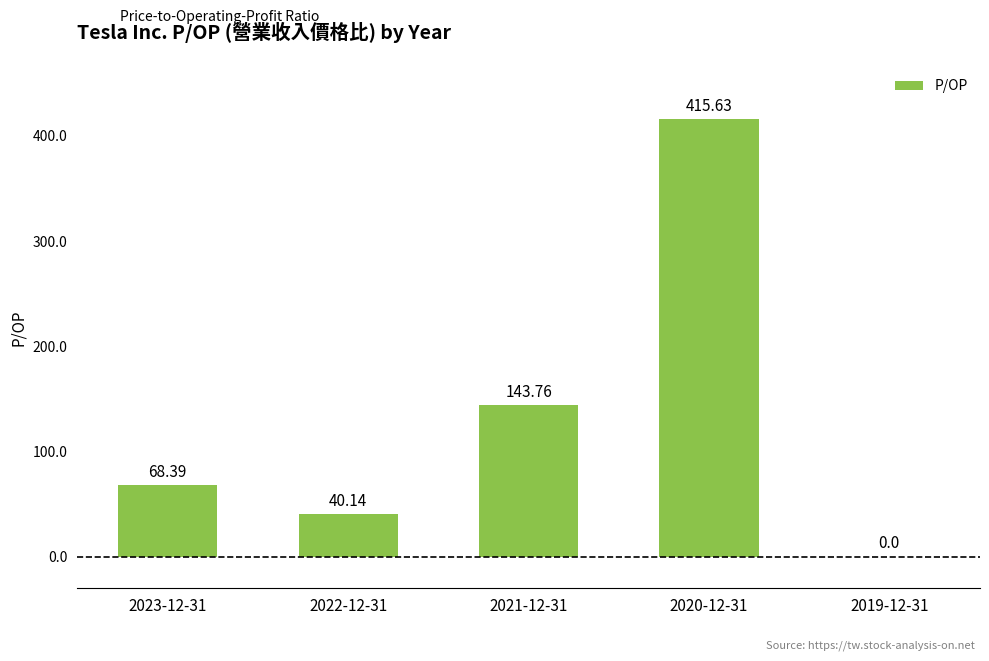

What is the sum of all values?

667.9